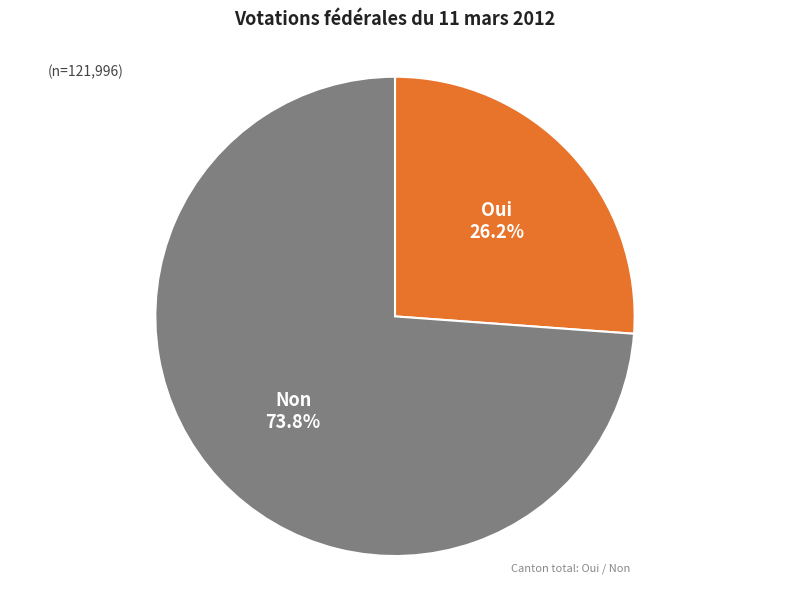

How many slices are in this pie chart?

2